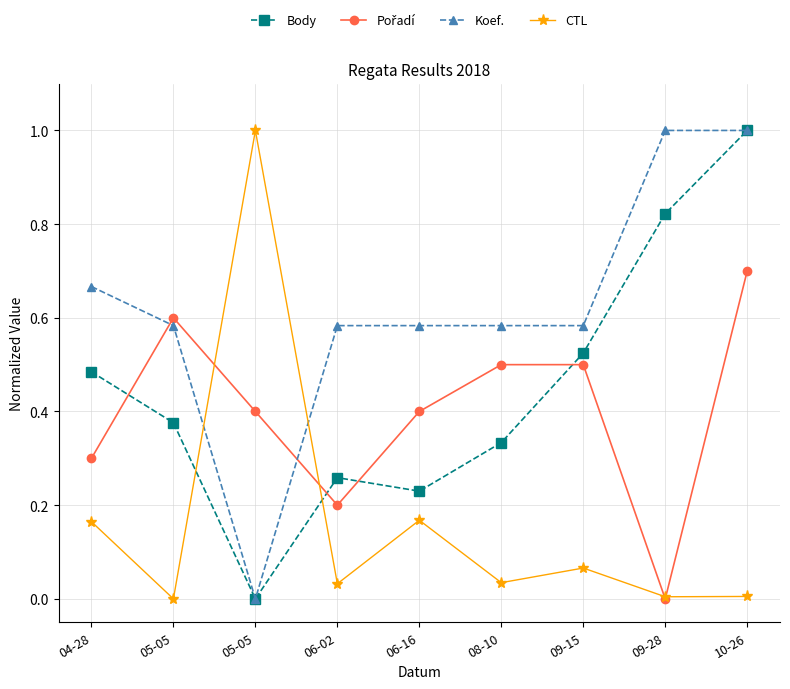

At which category is the sum across all series the highest?

10-26